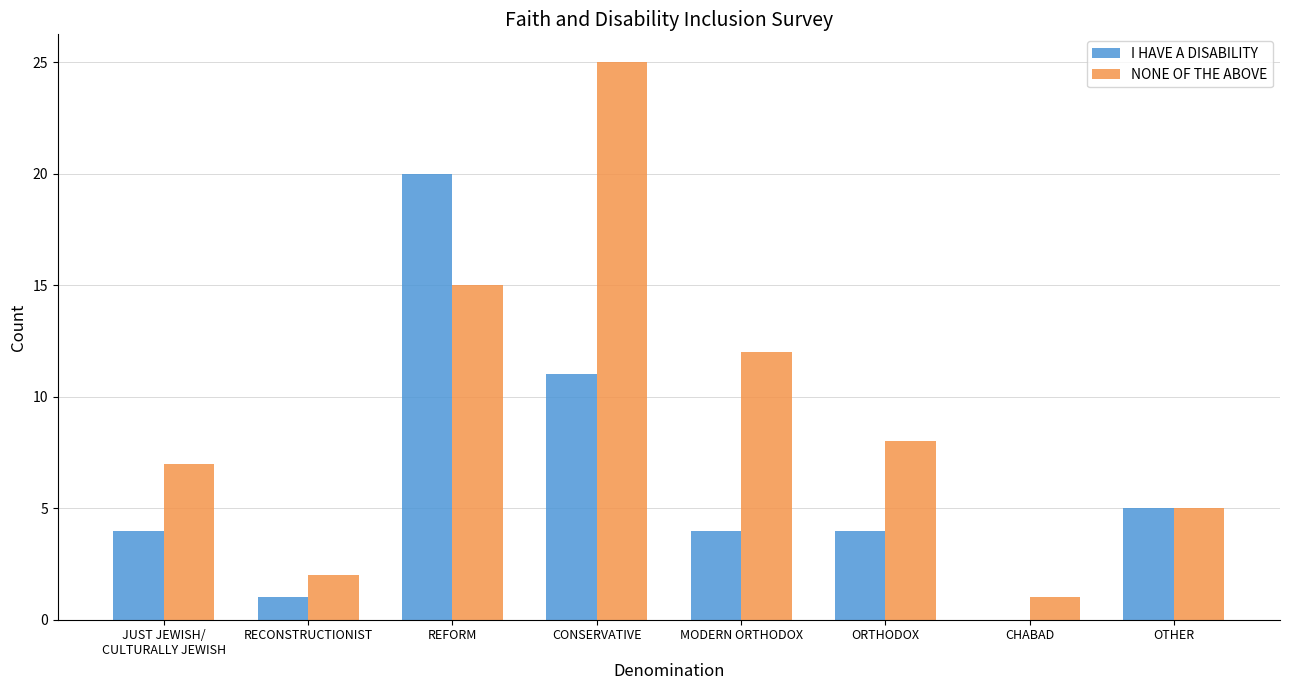

What is the sum of all NONE OF THE ABOVE values?

75